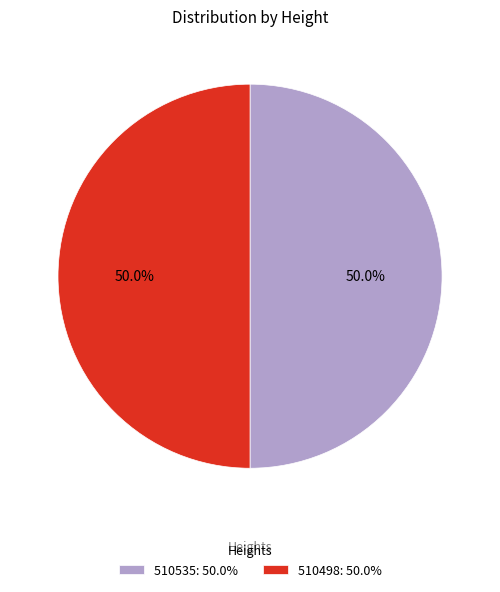

What percentage is the 510535 slice, to the nearest percent?

50%